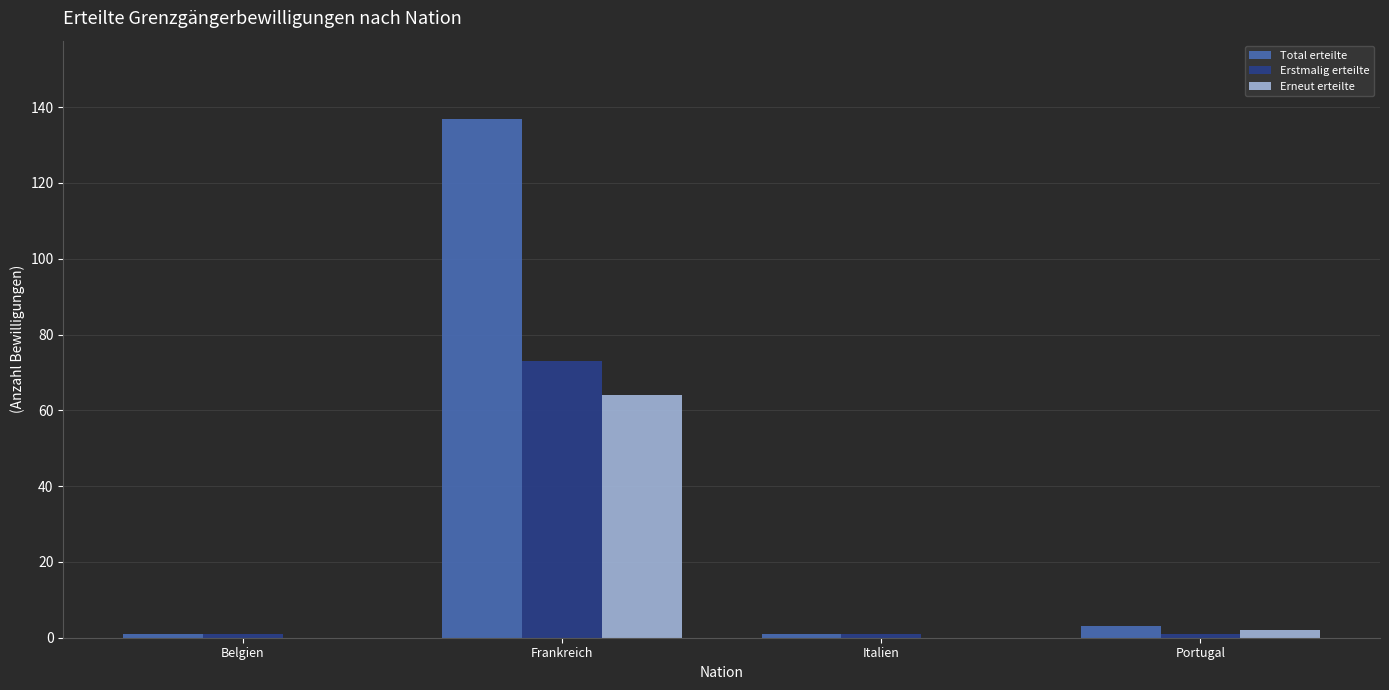

Reading left to right, transcribe all the data shown in this chart.

Total erteilte: 1	137	1	3
Erstmalig erteilte: 1	73	1	1
Erneut erteilte: 0	64	0	2